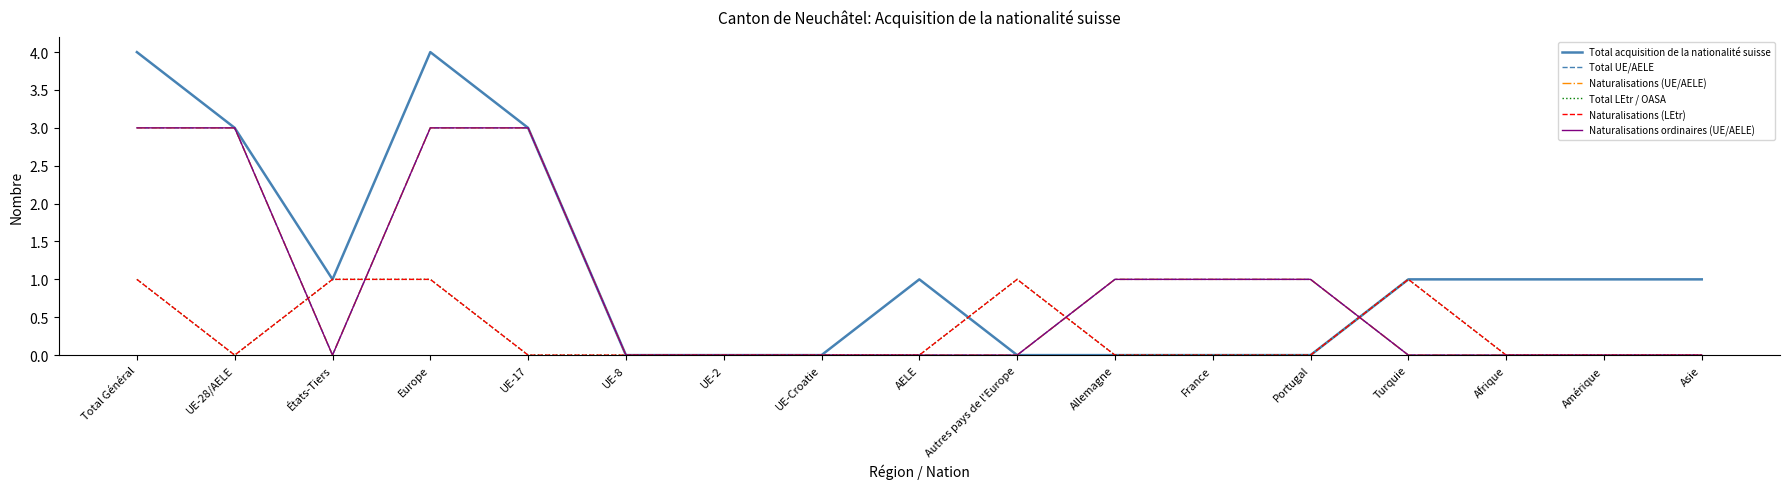

Is this an area chart (filled region under the line)?

No